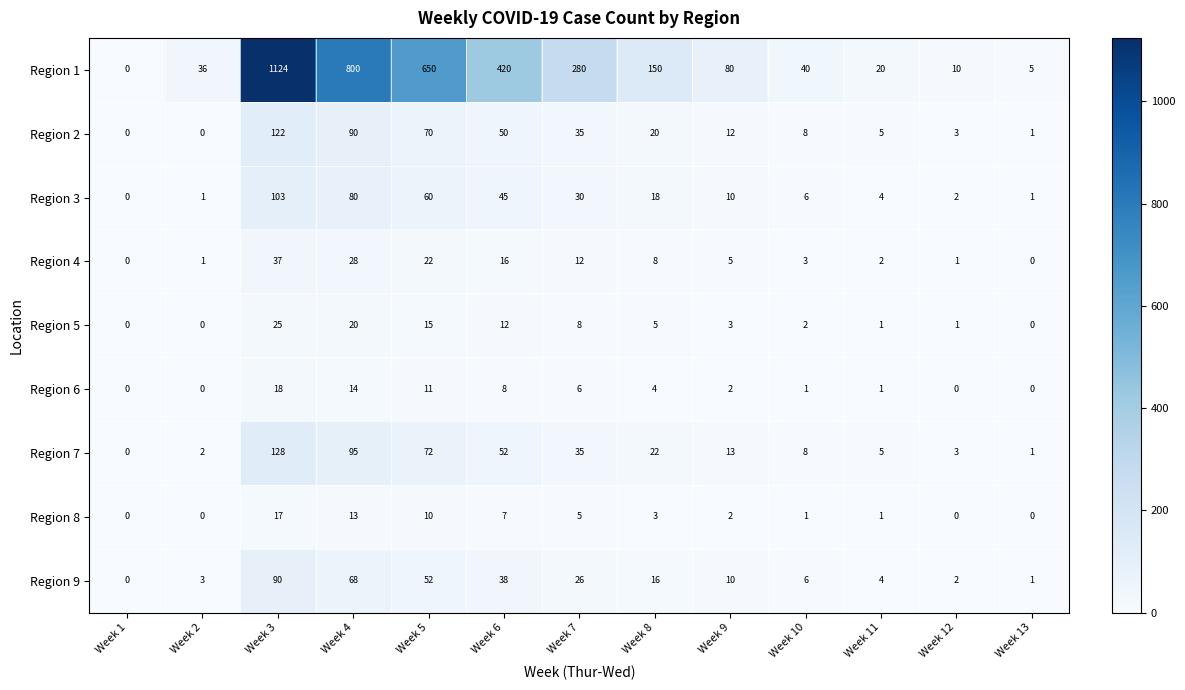

The Region 2 series shows 0 at Week 2. True or false?

True